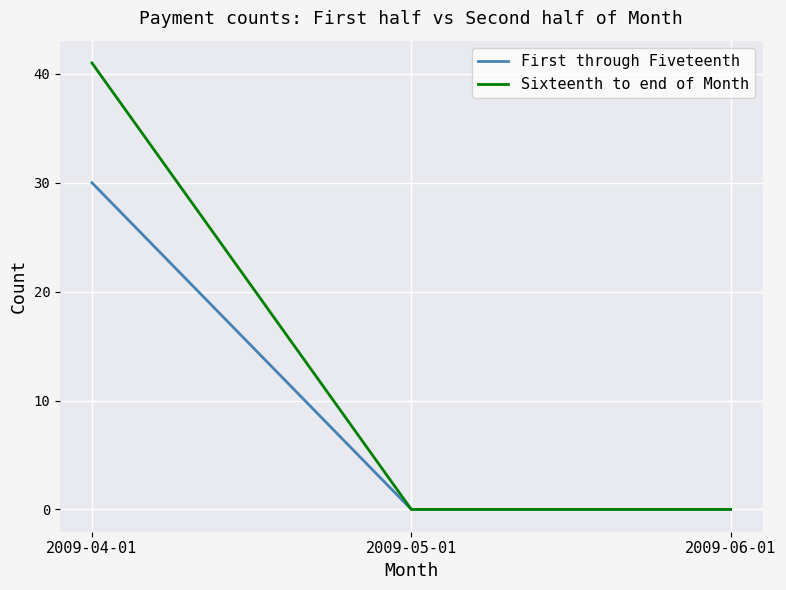

Is it true that Sixteenth to end of Month equals 41 at 2009-04-01?

True